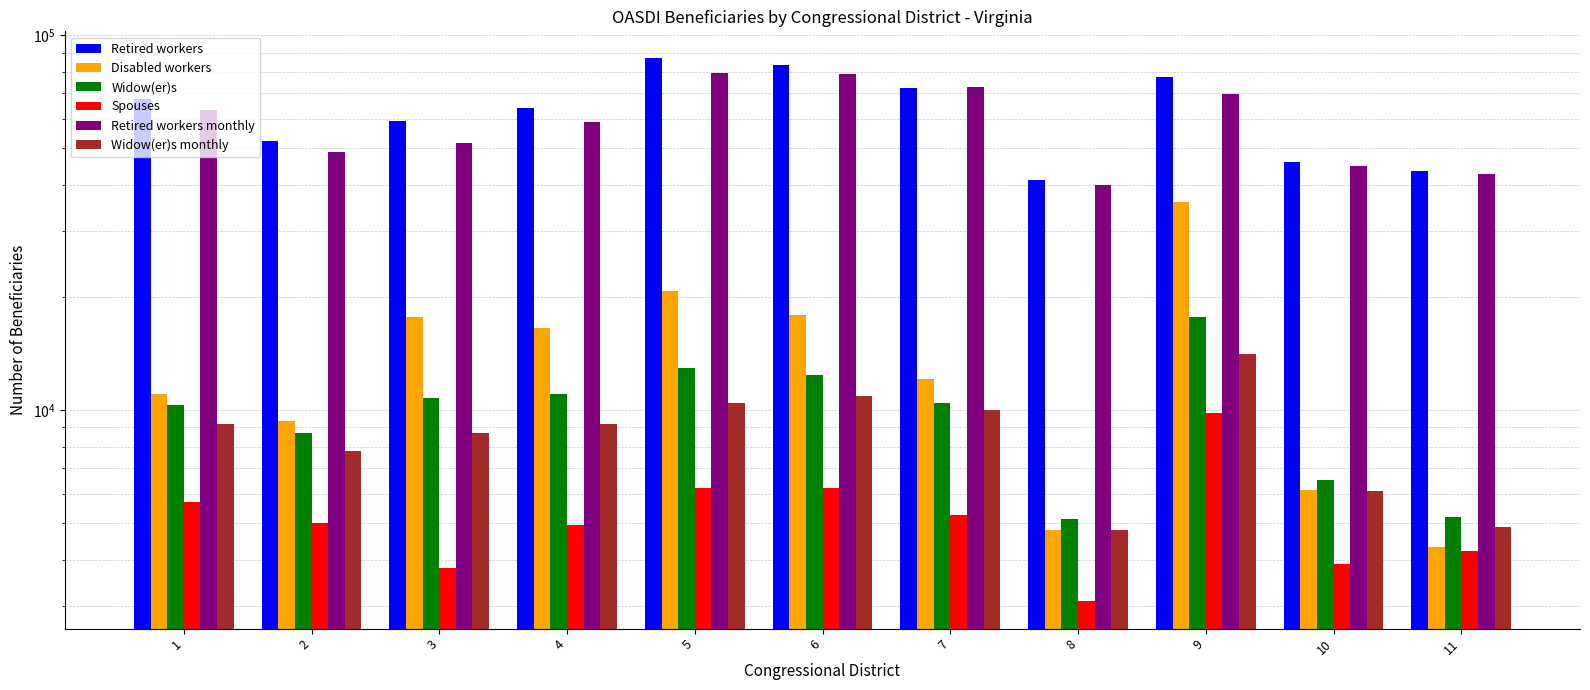

What is the difference between the Retired workers monthly values at 3 and 5?

27900